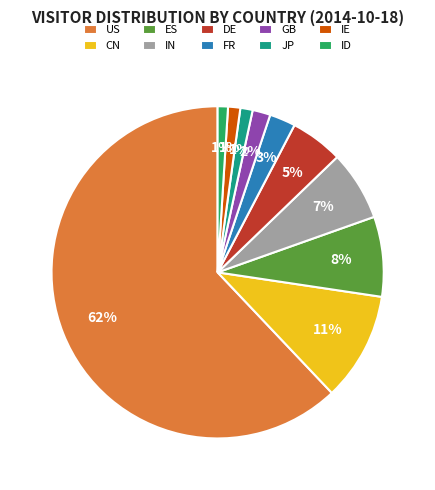

Between GB and IE, which is larger?

GB